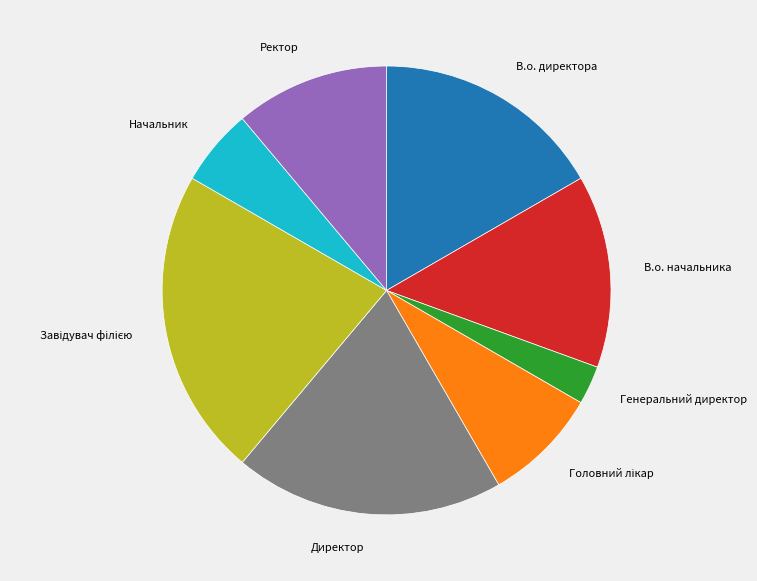

Count the number of slices in the pie.

8